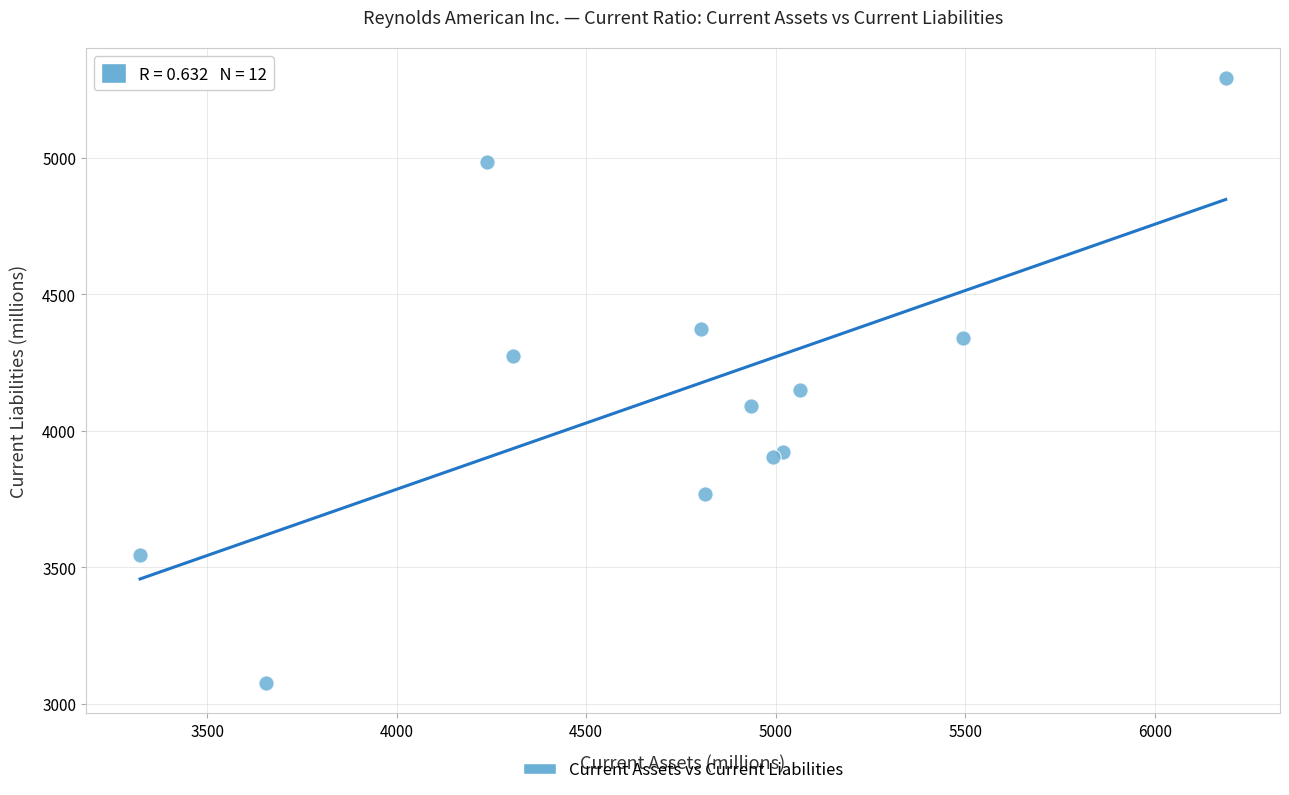

What Y value in the scatter plot is closest to 4183?

4149